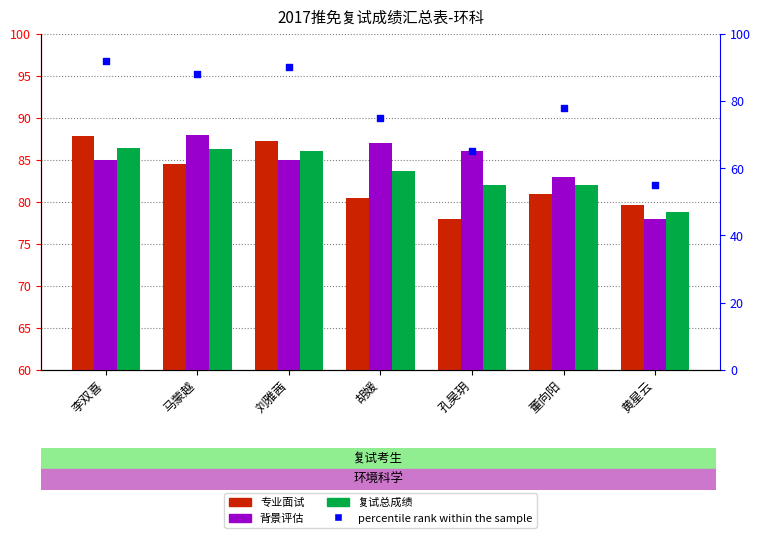

Which series reaches the minimum Y coordinate?

percentile rank within the sample